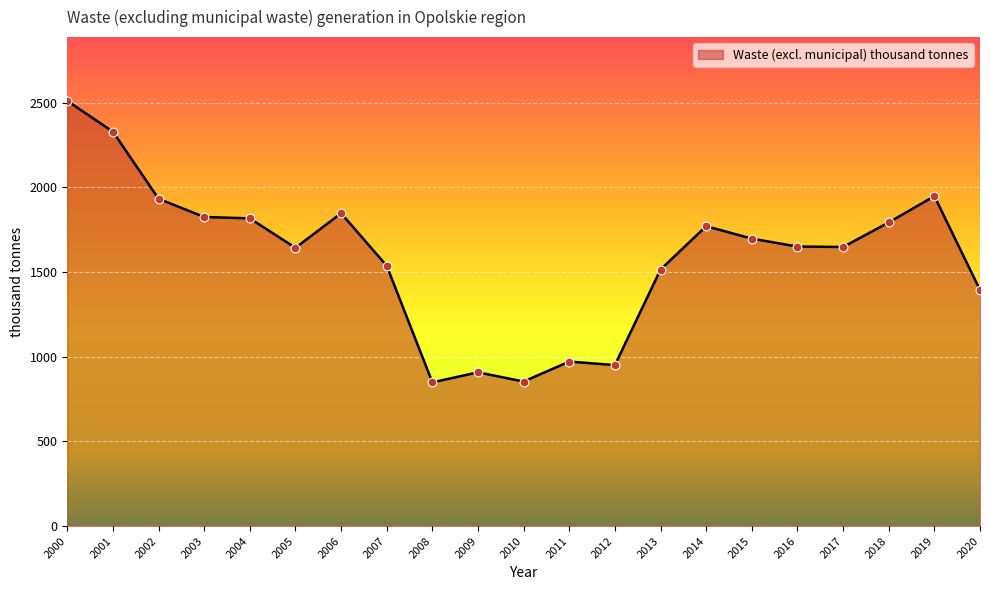

What is the change in value from 2001 to 2003?

-503.4